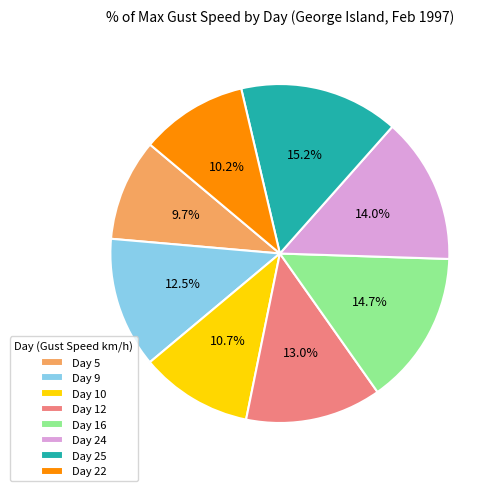

What is the total percentage of Day 10 and Day 24?

24.7%